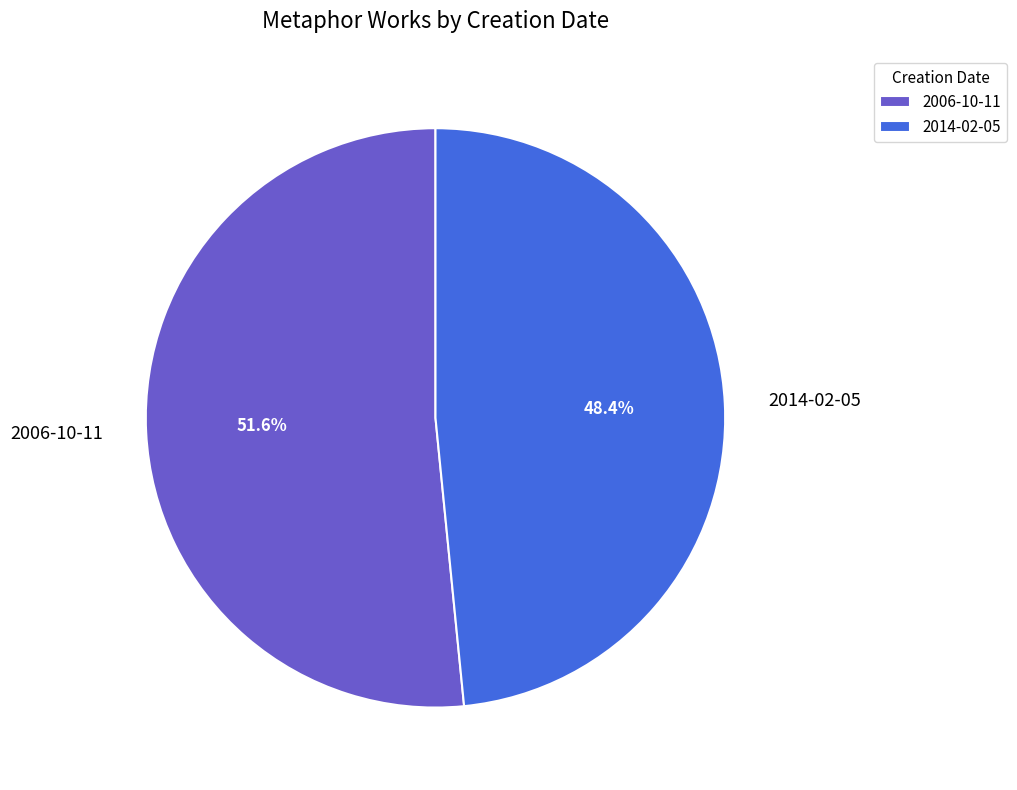

The 2006-10-11 slice represents 58% of the pie. True or false?

False